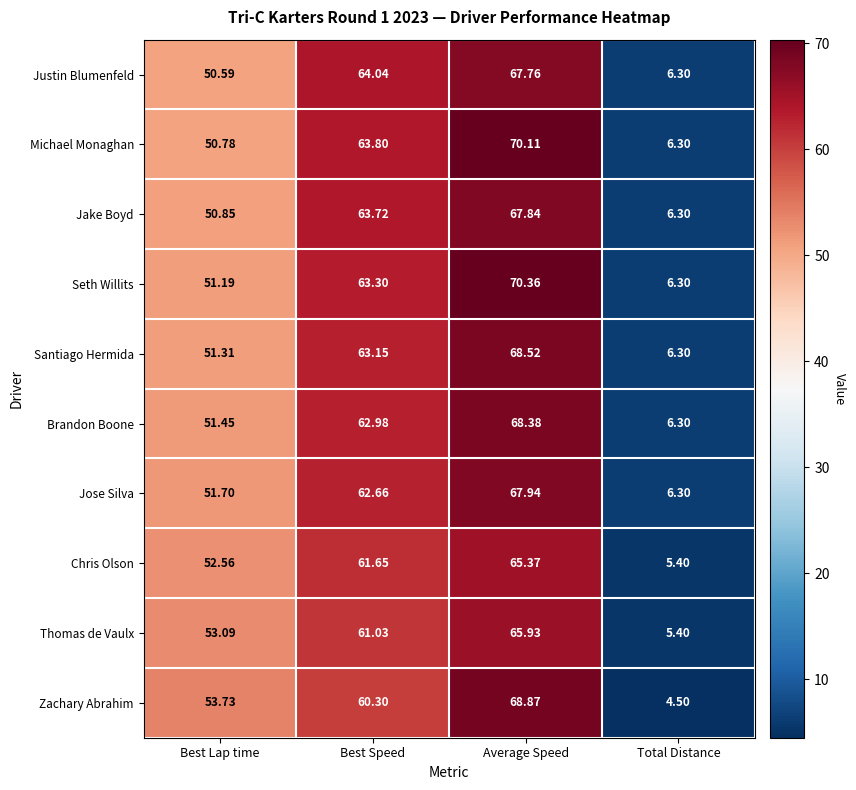

Which category has the lowest value in the Thomas de Vaulx series?

Total Distance